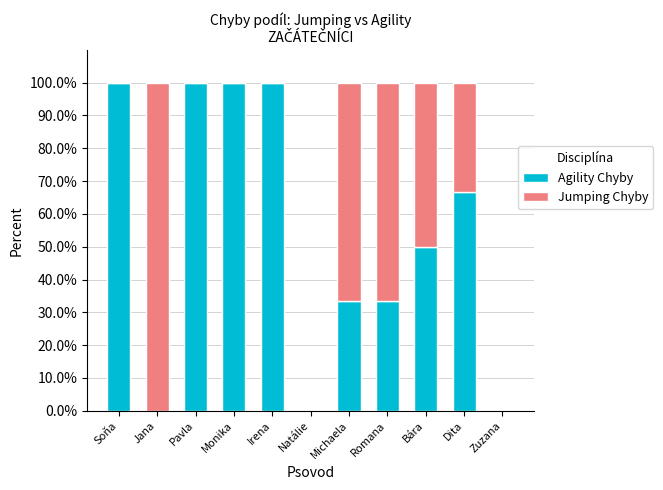

Read the Agility Chyby value at Pavla.

100.0